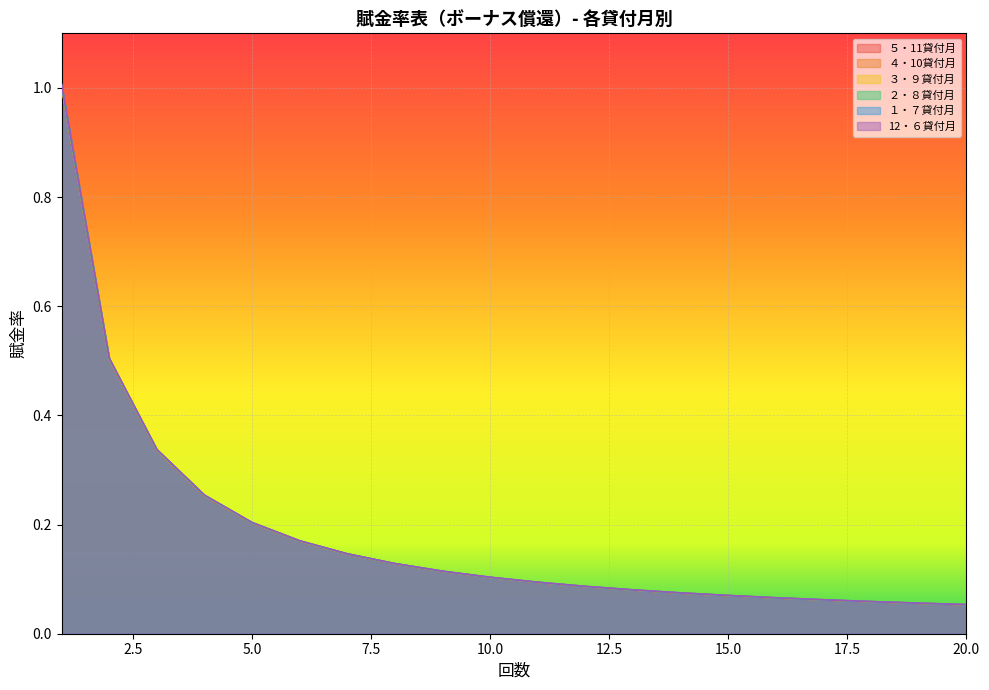

True or false: １・７貸付月 and 12・６貸付月 cross at least once.

False